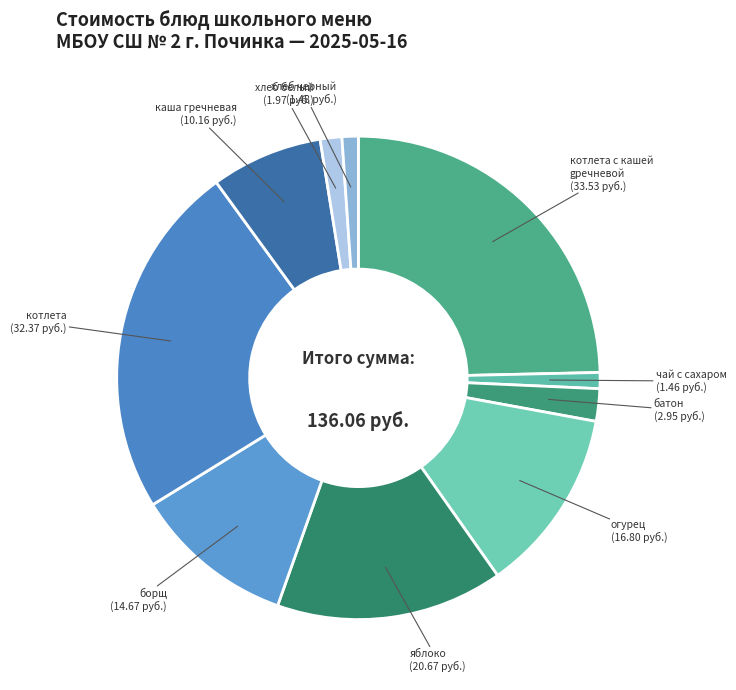

Is there a majority slice in this chart?

No